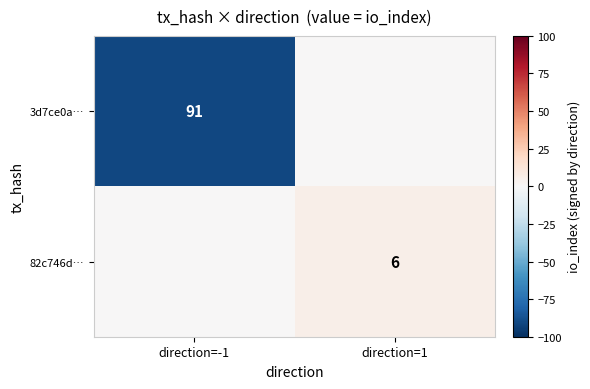

The value of 3d7ce0a… at direction=-1 is 91. True or false?

True